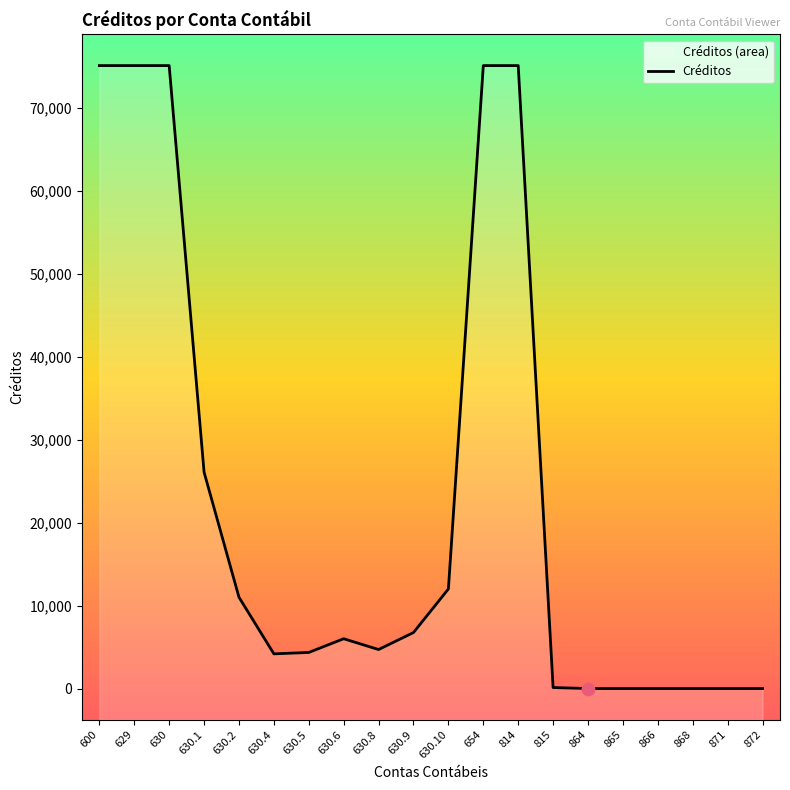

What is the change in value from 630.5 to 630.8?

+350.0